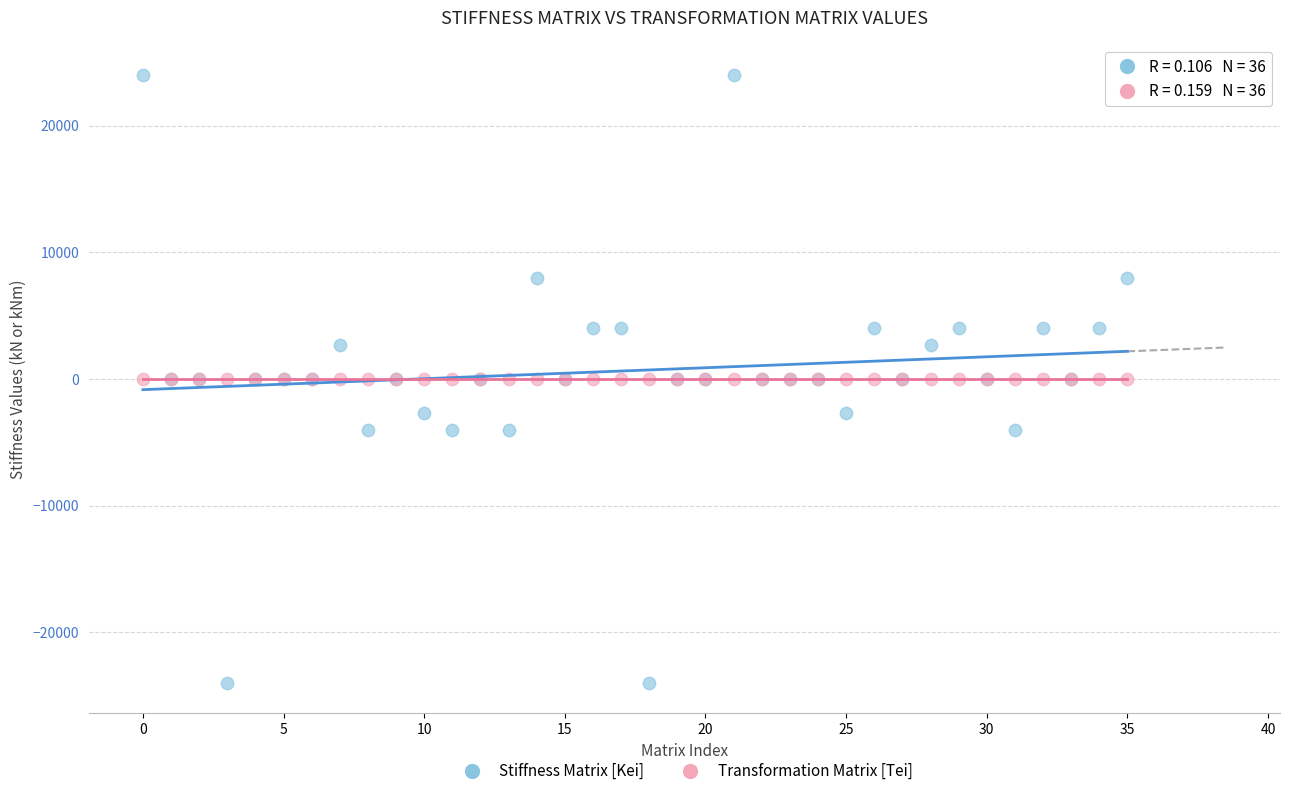

Which series reaches the maximum Y coordinate?

Stiffness Matrix [Kei]